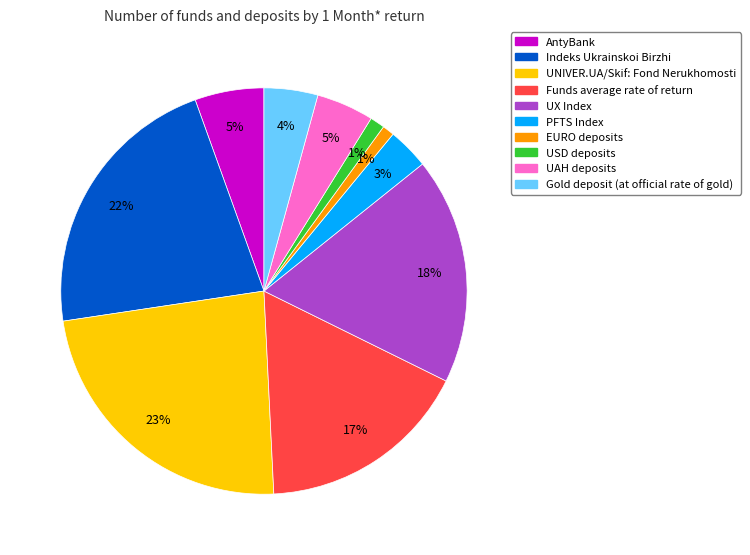

To the nearest percent, what percentage of the pie is UX Index?

18%